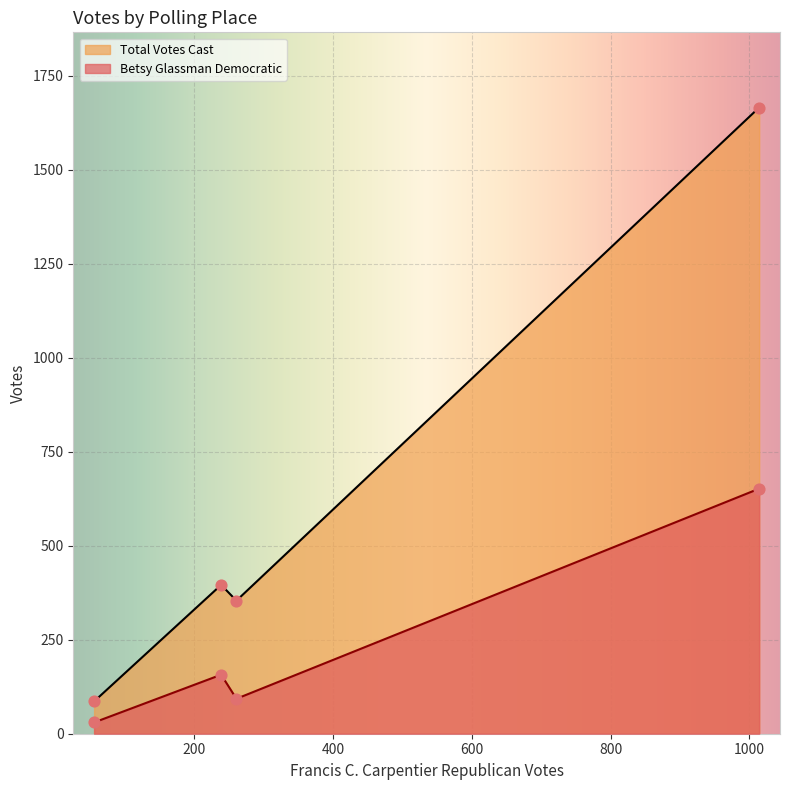

At how many categories does at least one series exceed 750?

1